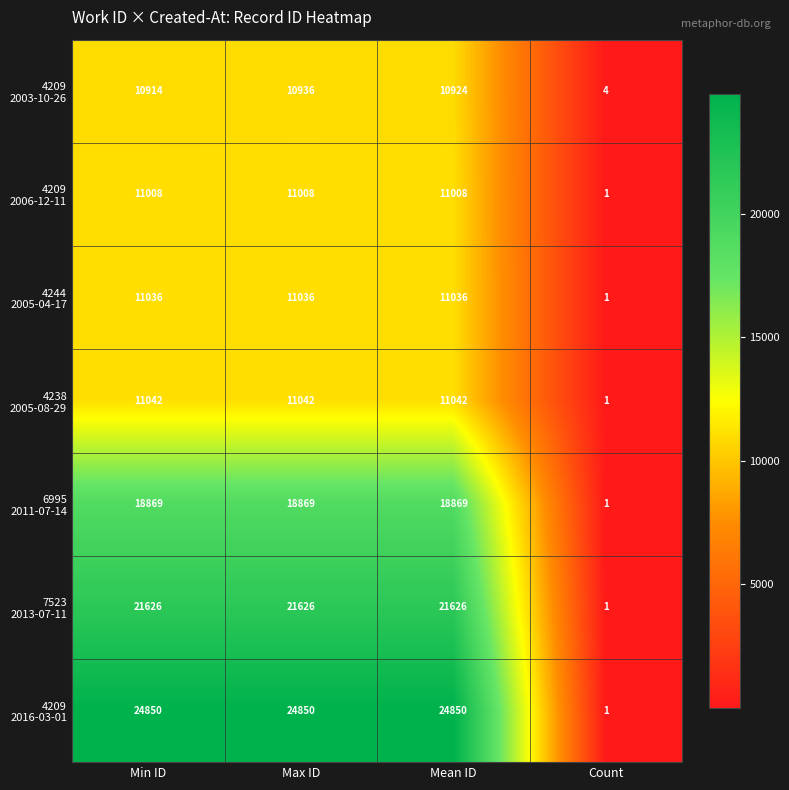

What is the difference between the highest and lowest values at Mean ID?

13926